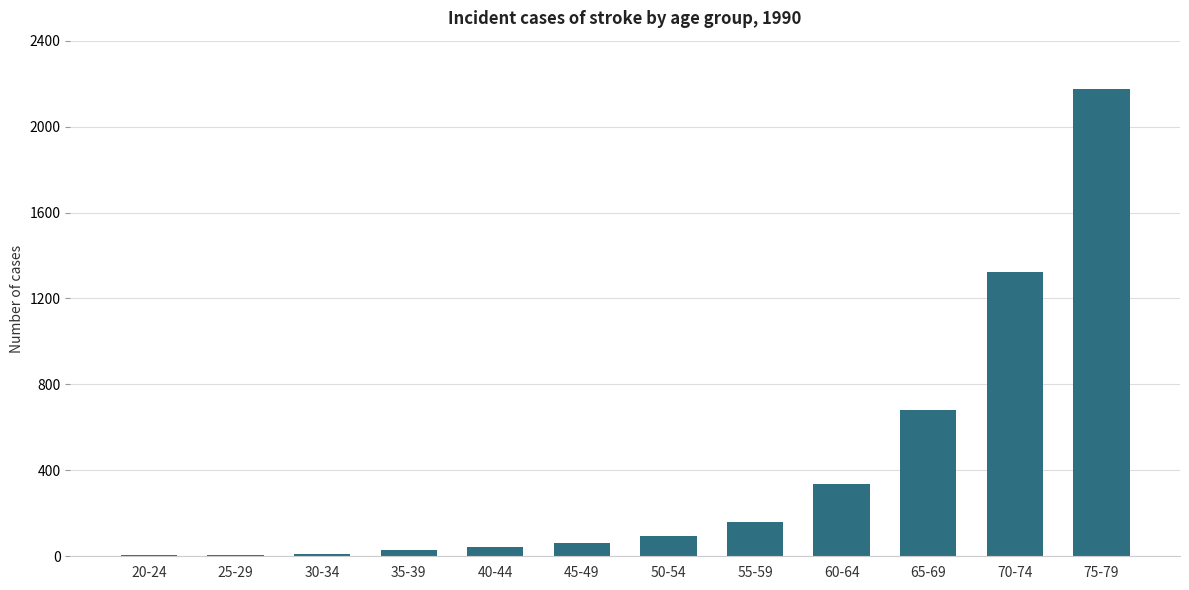

Is it true that the value at 65-69 is 254?

False